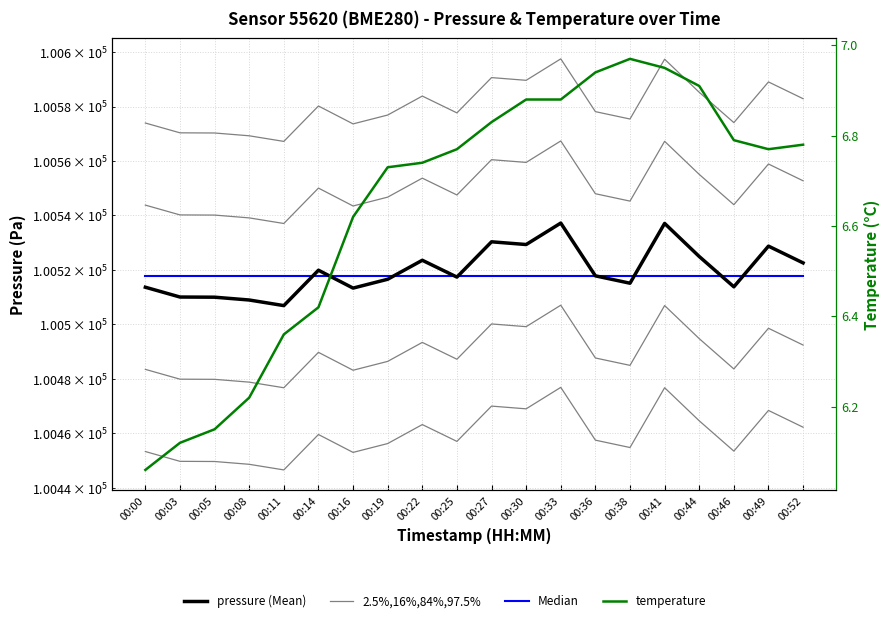

The value of Median at 00:05 is 100517.6. True or false?

True